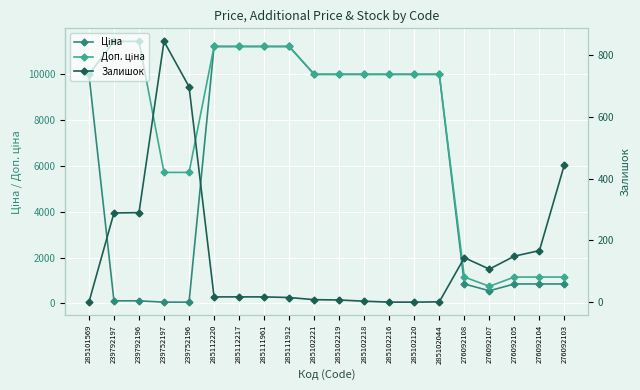

True or false: Ціна has more than 0 points higher than both neighbors.

False